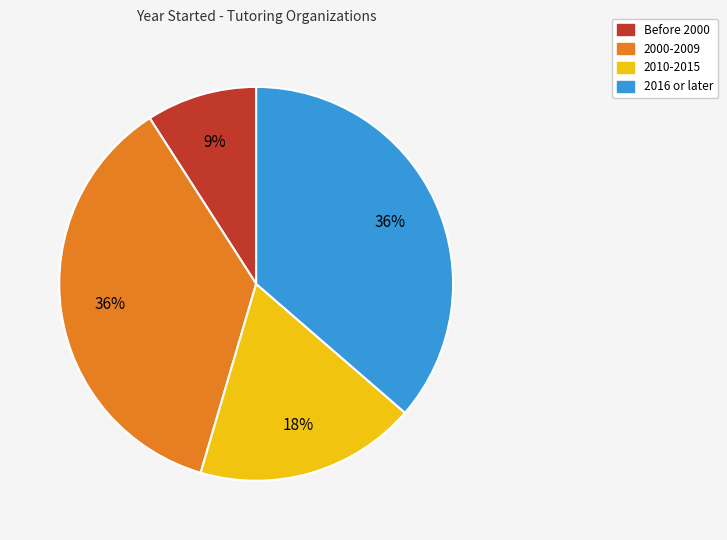

To the nearest percent, what is the difference between the largest and smallest slice percentages?

27%